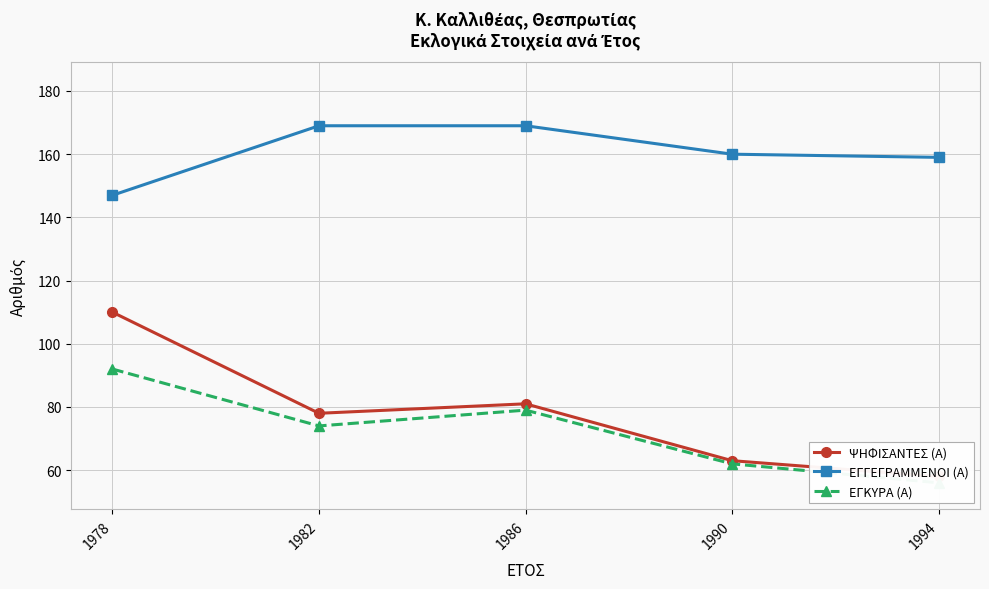

What is the value of the ΨΗΦΙΣΑΝΤΕΣ (Α) point at the 1st from the left?

110